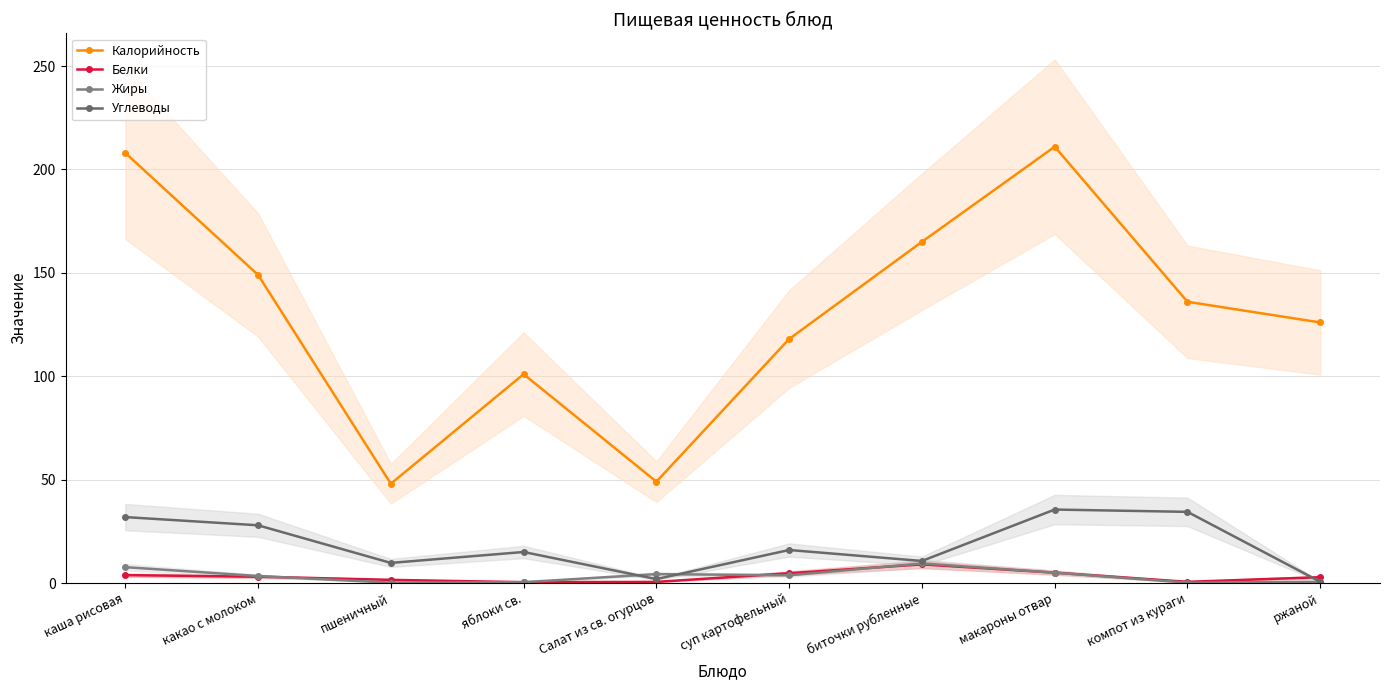

True or false: Калорийность has more than 1 points higher than both neighbors.

True